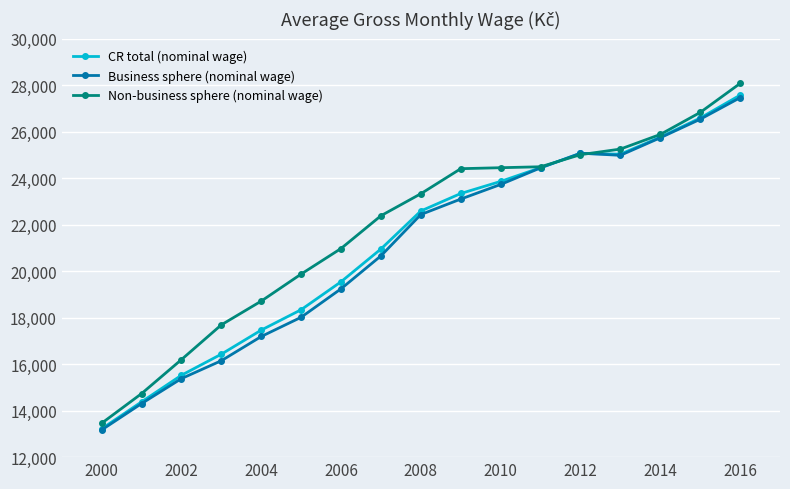

What is the difference between the maximum and minimum values in the CR total (nominal wage) series?

14356